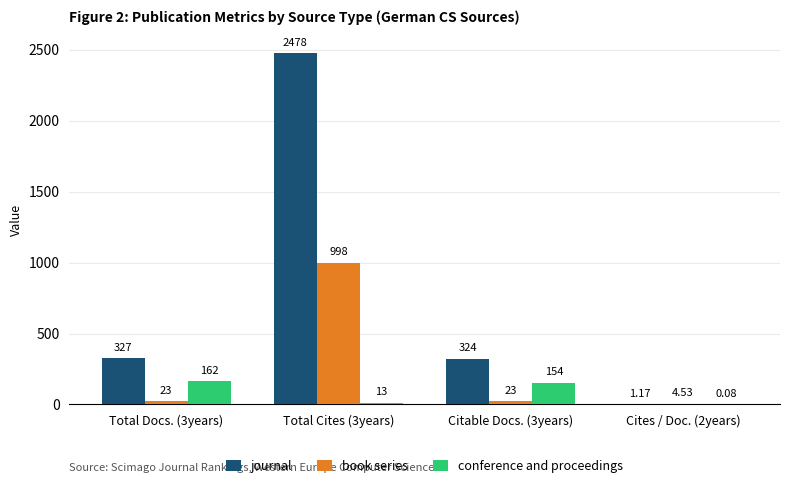

What is the average value of the book series series?

262.1